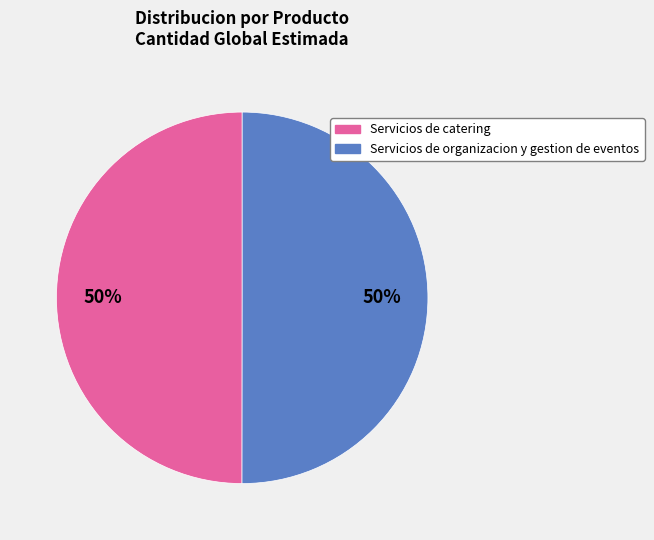

Combined, do Servicios de organizacion y gestion de eventos and Servicios de catering account for over 50%?

Yes